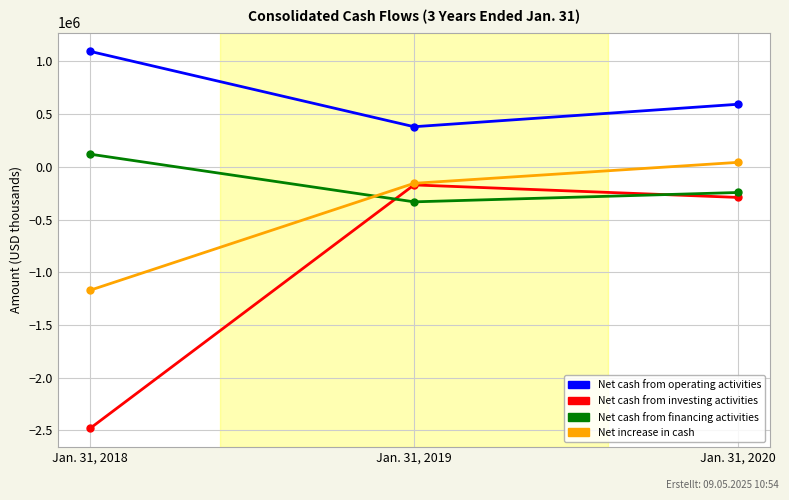

The Net cash from investing activities series shows -2479219 at Jan. 31, 2018. True or false?

True